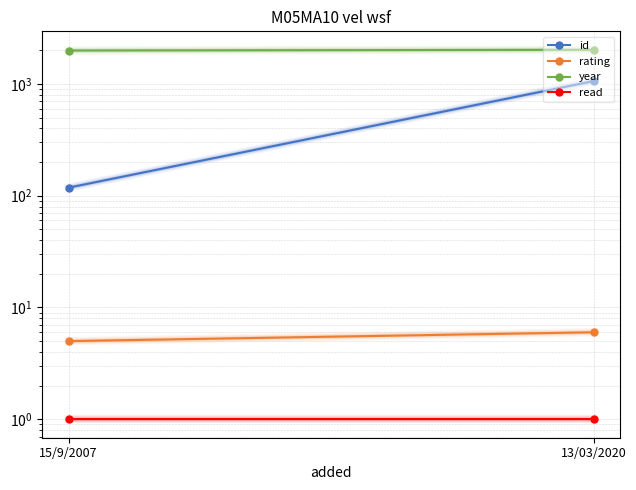

Which label corresponds to the largest value in the chart?

13/03/2020